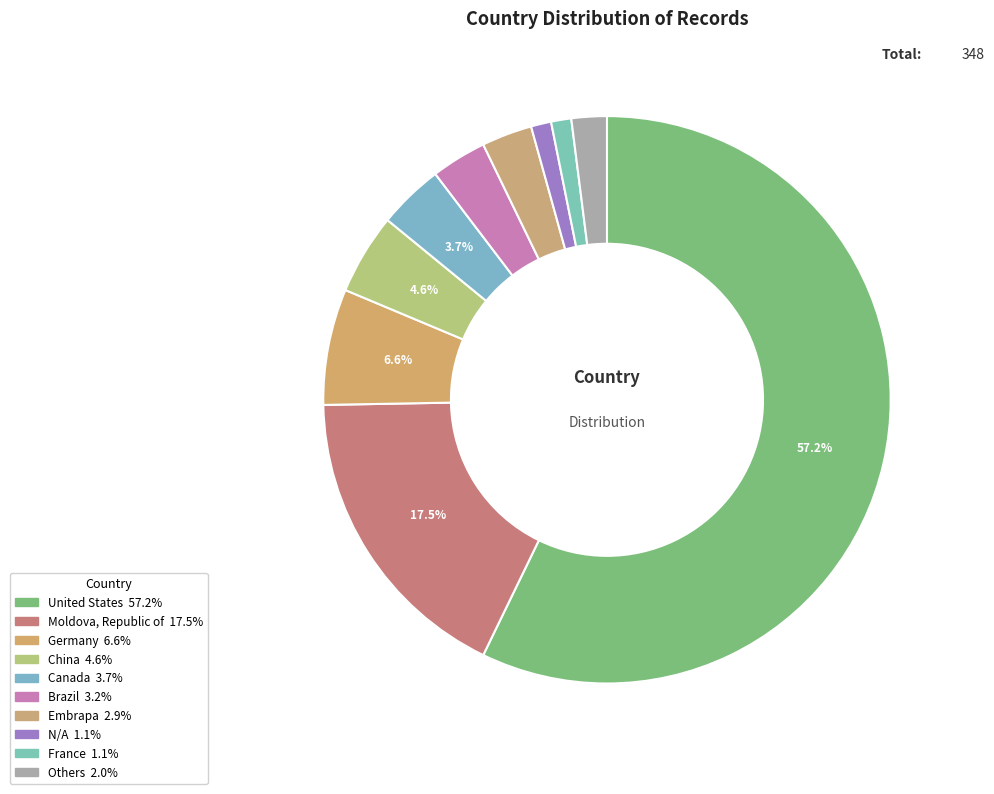

Count the number of slices in the pie.

10